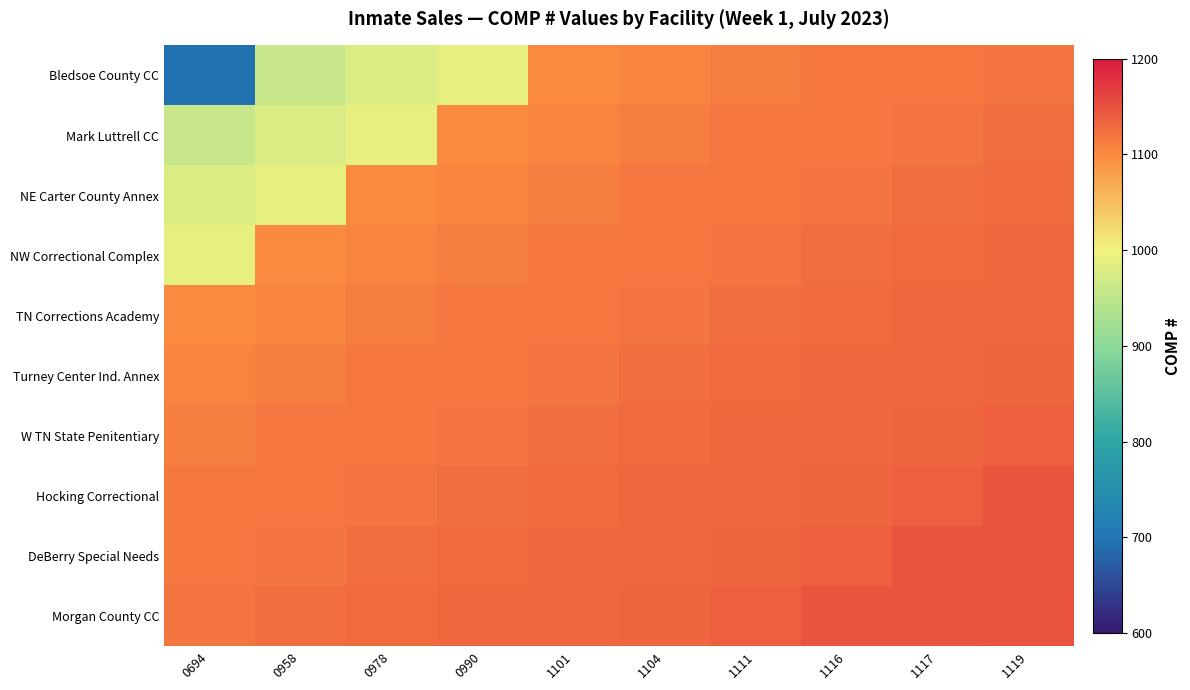

Between 0990 and 1116, which is larger?

1116